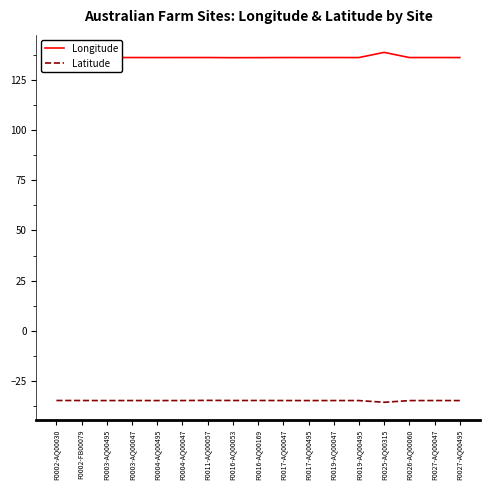

Which series has the largest total across all categories?

Longitude